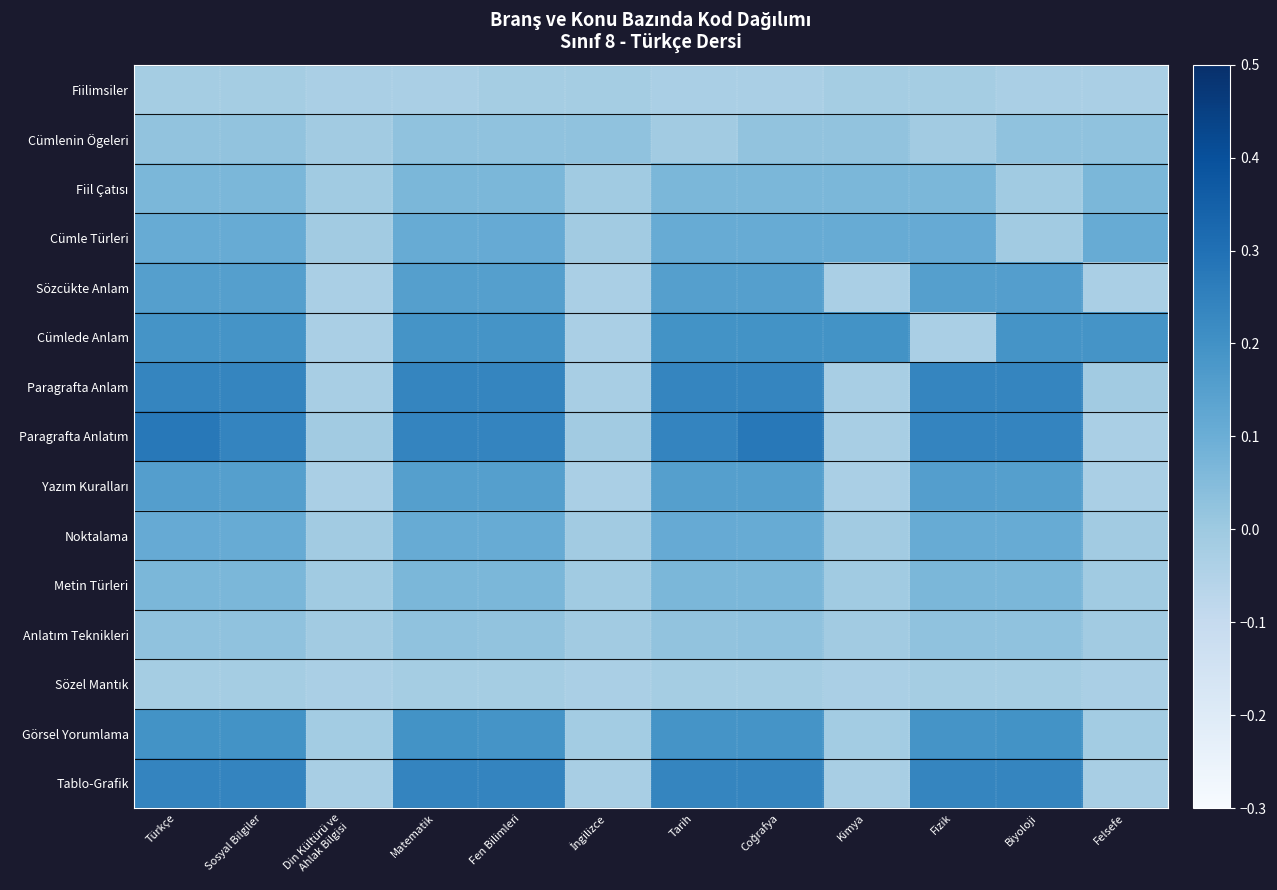

Which series has the largest total across all categories?

Paragrafta Anlatım